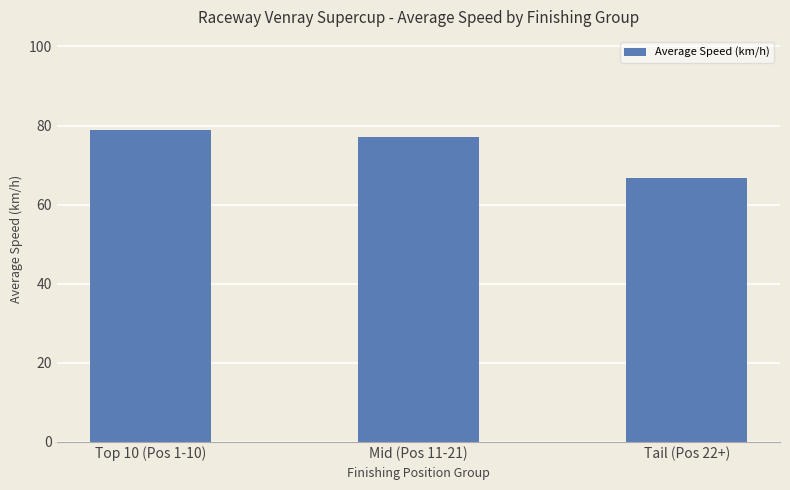

Approximately how many times larger is the value at Top 10 (Pos 1-10) compared to Mid (Pos 11-21)?

1.0